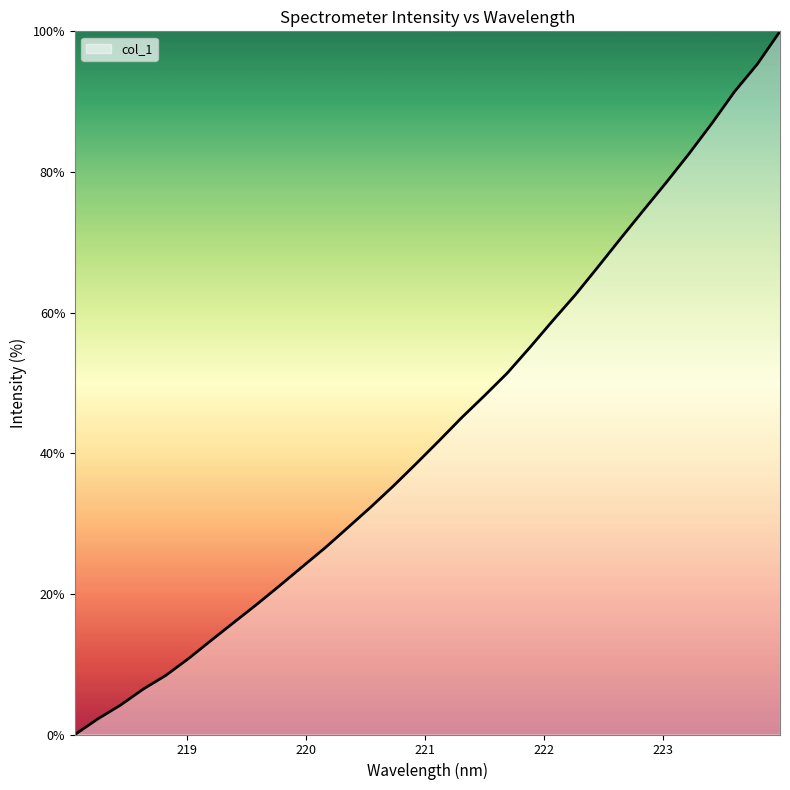

What is the difference between the maximum and minimum values?

100.0